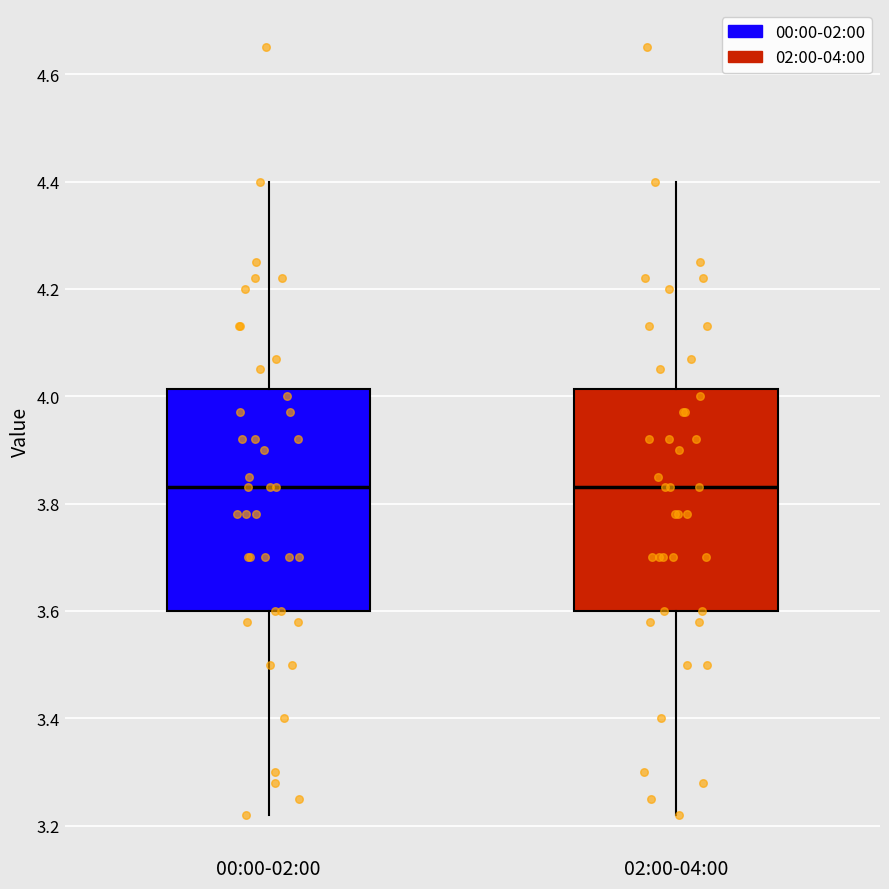

Reading left to right, read every box against the y-axis: the position of its median line, the range the box covers, and the ends of its whiskers. The values are not printed on the chart, so give them approximately, as read against the axis.

00:00-02:00: median 3.84, box 3.60 to 4.02, whiskers 3.22 to 4.40
02:00-04:00: median 3.84, box 3.60 to 4.02, whiskers 3.22 to 4.40